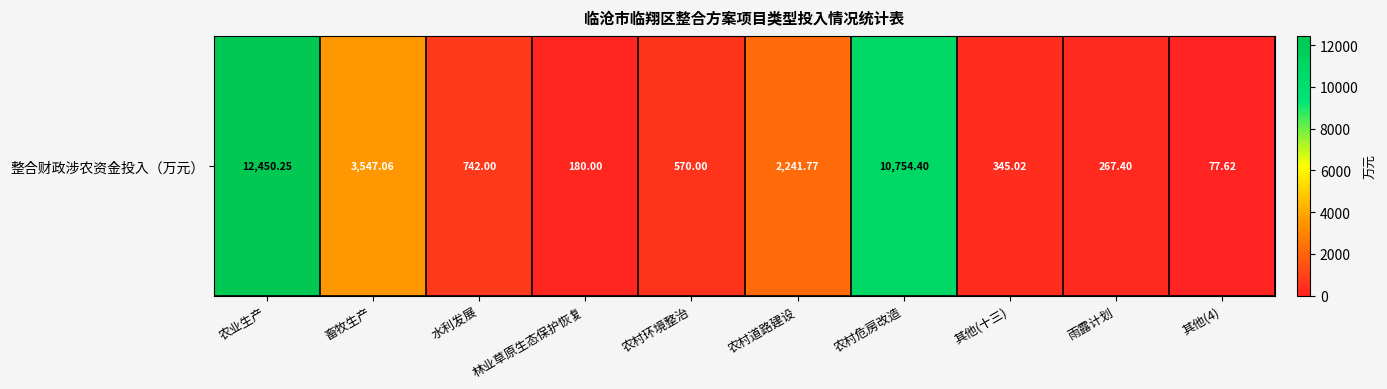

What is the change in value from 林业草原生态保护恢复 to 其他(十三)?

+165.0